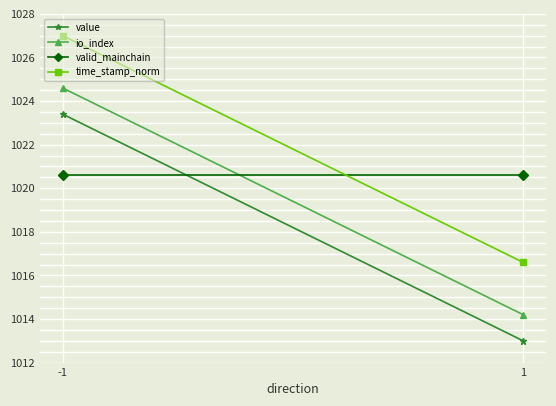

Is the value of valid_mainchain at -1 greater than the value of io_index at -1?

No